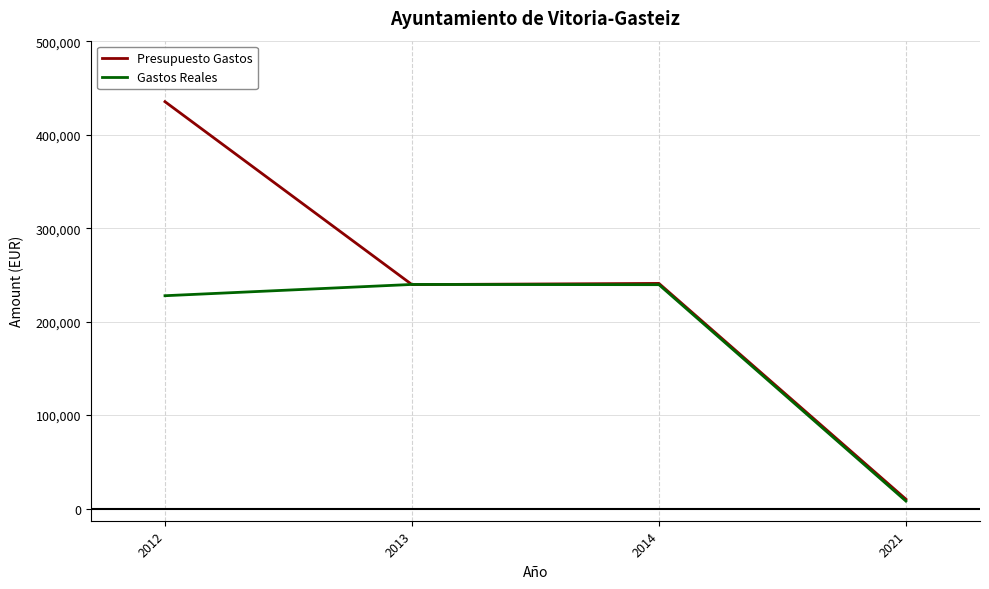

True or false: Gastos Reales has more than 1 interior local peaks.

False